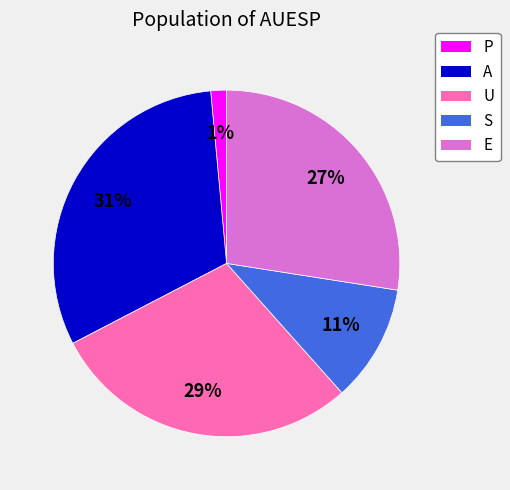

To the nearest percent, what is the average slice percentage?

20%